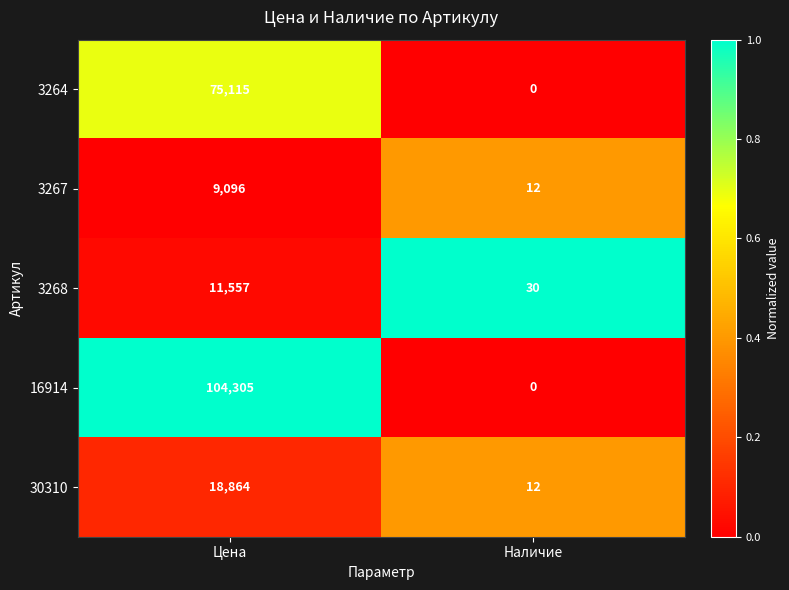

The 3264 series shows -40085 at Наличие. True or false?

False